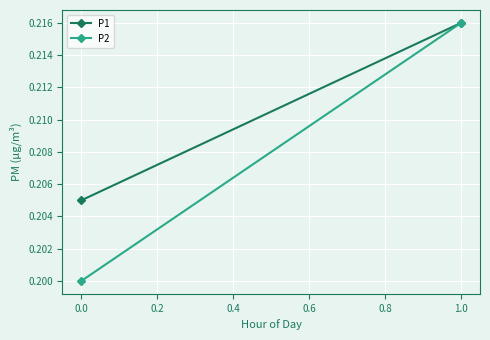

How many data points does each series have?

2